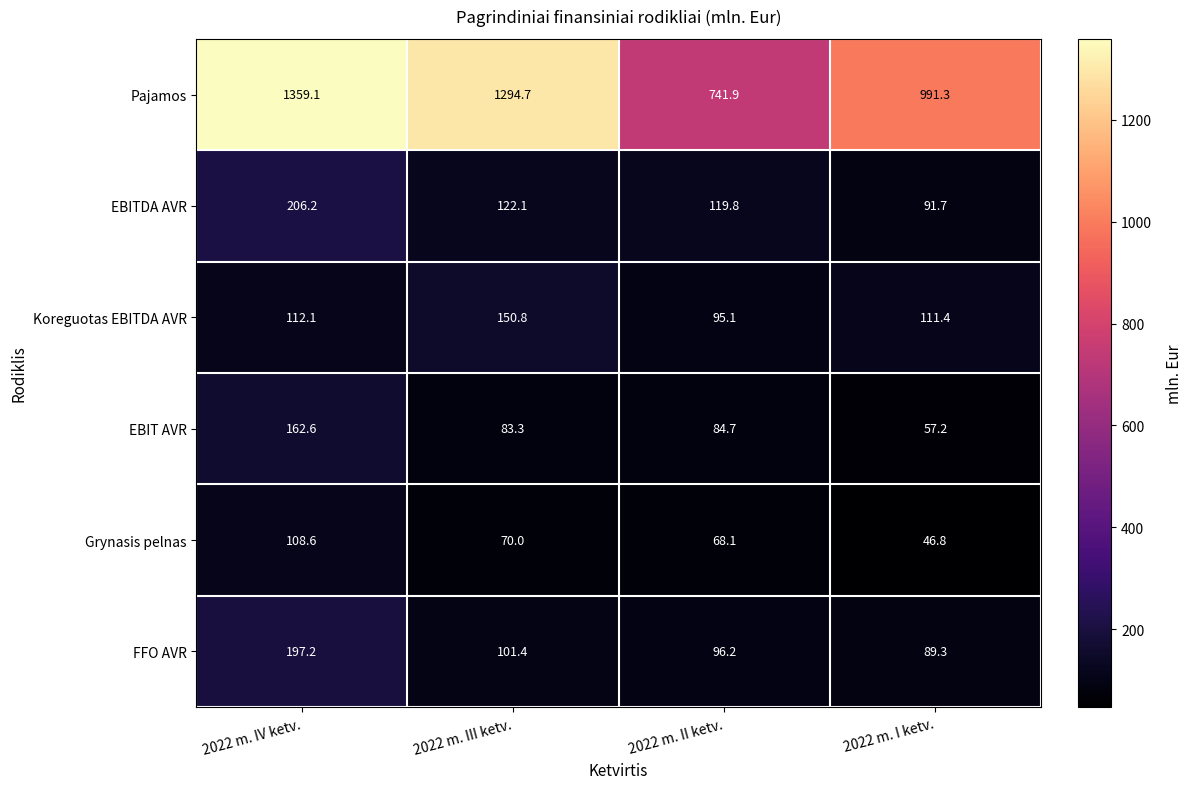

Is it true that Grynasis pelnas equals 46.8 at 2022 m. I ketv.?

True